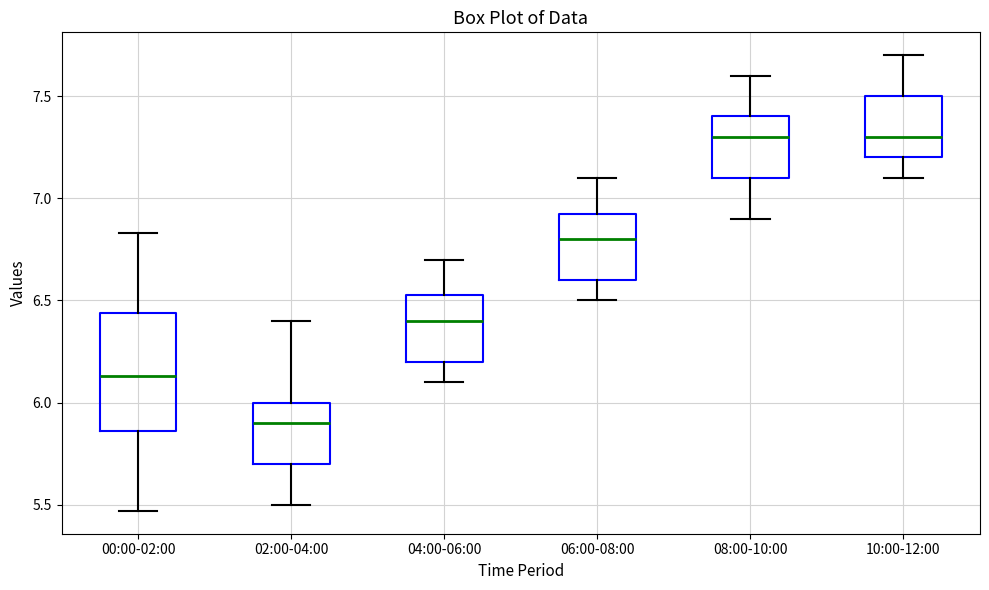

Which box has the lowest median line?

02:00-04:00